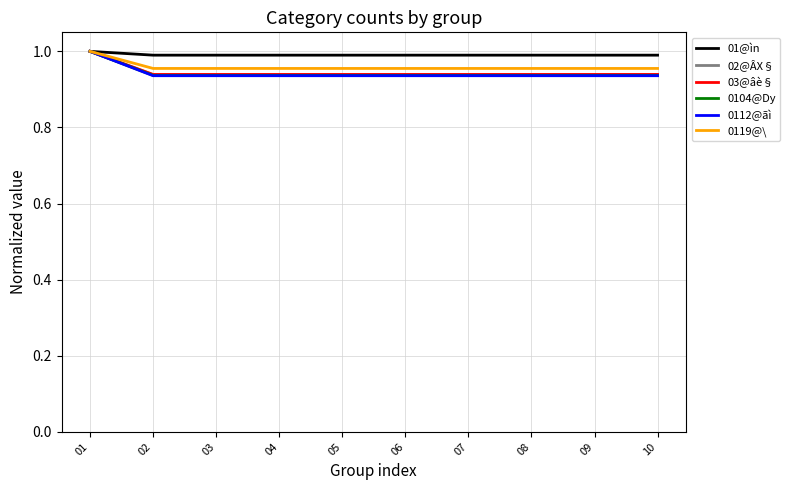

What is the difference between the maximum and minimum values in the 02@ÂX§ series?

0.1